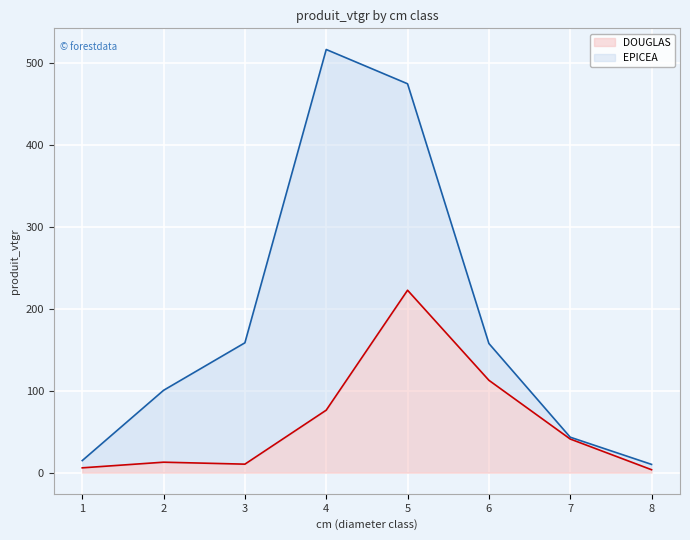

Between 4 and 1, which is larger?

4